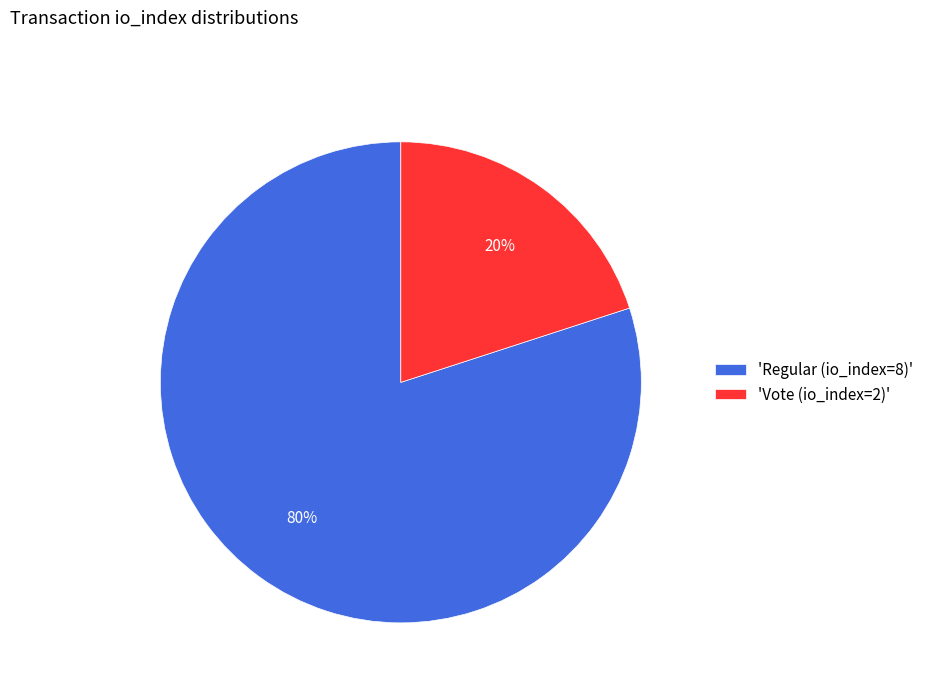

To the nearest percent, what is the average slice percentage?

50%